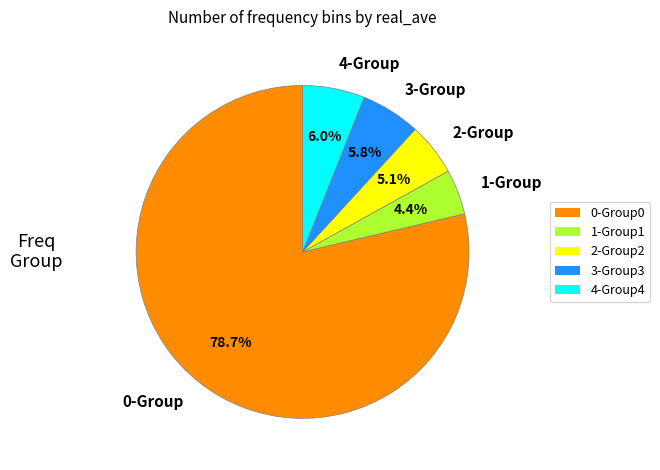

What portion of the pie excludes 1-Group?

95.6%